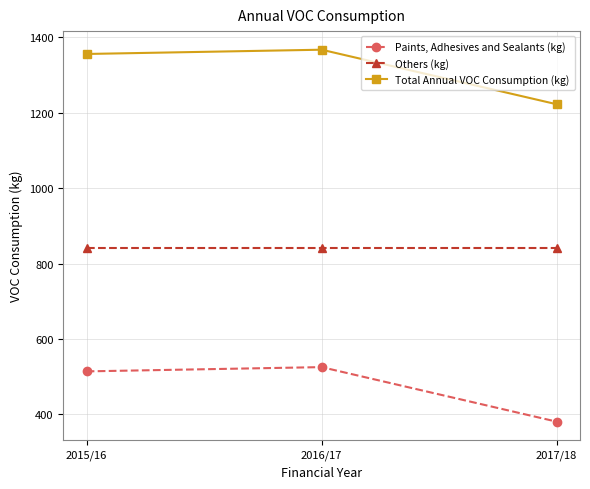

Does the chart have visible grid lines?

Yes